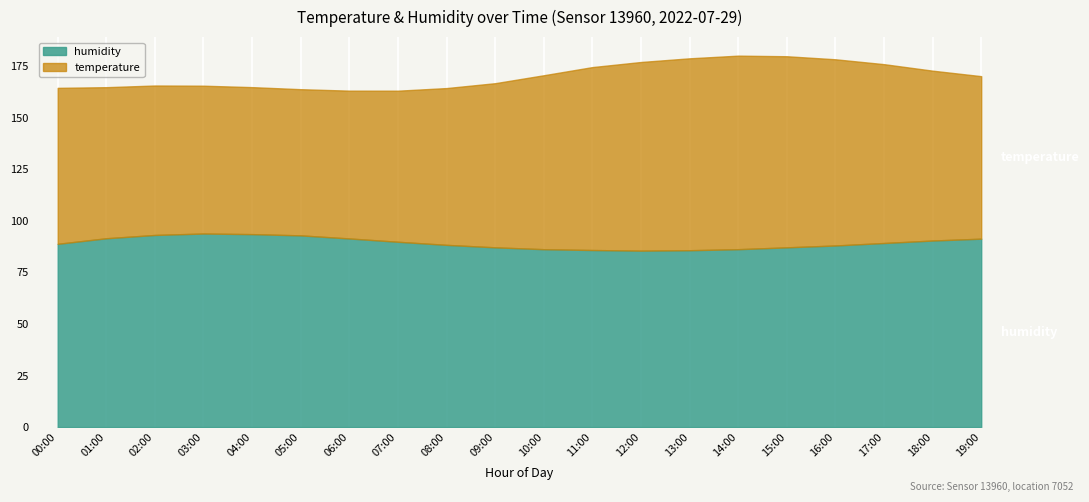

Where is the first local minimum for temperature?

05:00